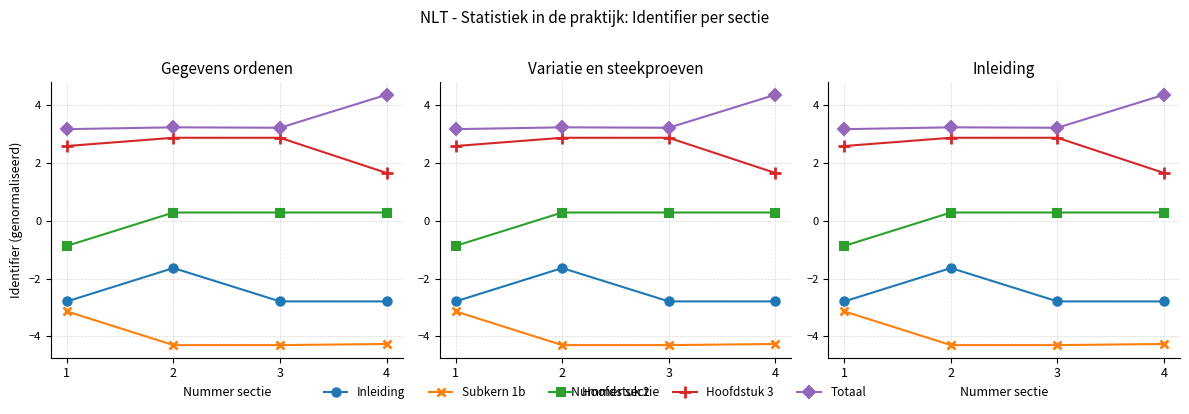

Reading left to right, extract all data points from this chart.

Inleiding: 1=-2.8	2=-1.6	3=-2.8	4=-2.8
Subkern 1b: 1=-3.1	2=-4.3	3=-4.3	4=-4.3
Hoofdstuk 2: 1=-0.9	2=0.3	3=0.3	4=0.3
Hoofdstuk 3: 1=2.6	2=2.9	3=2.9	4=1.7
Totaal: 1=3.2	2=3.2	3=3.2	4=4.4